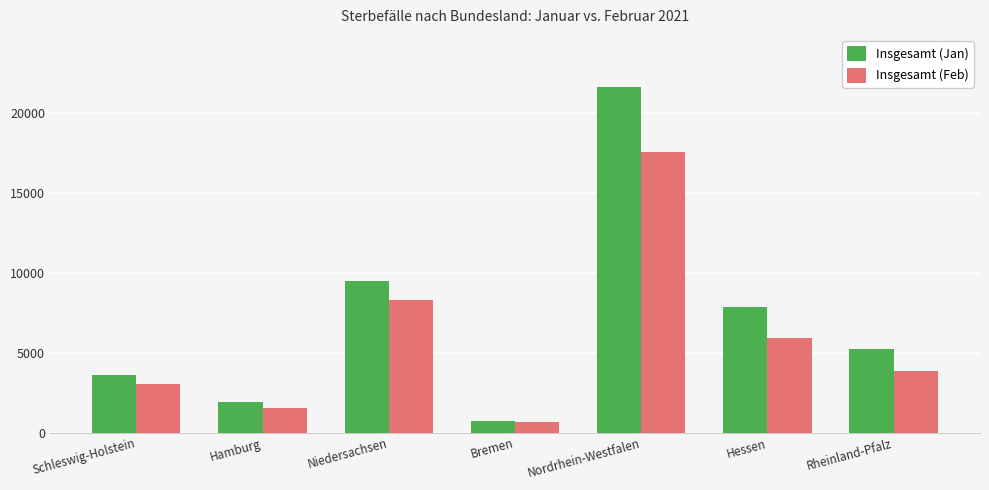

At which label does Insgesamt (Jan) first exceed 5201?

Niedersachsen